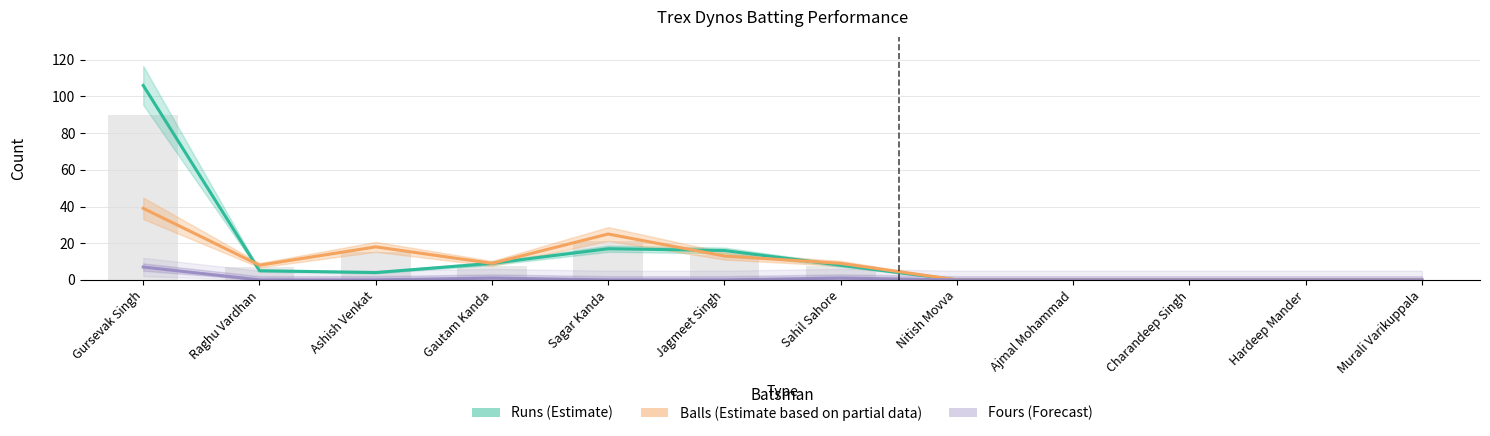

At which category is the sum across all series the highest?

Gursevak Singh